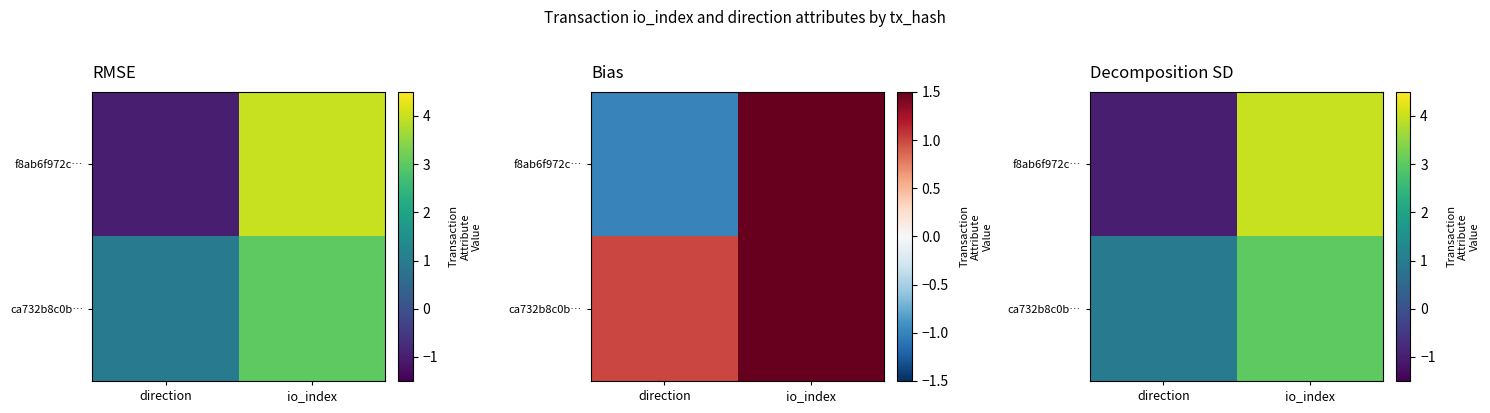

What is the minimum value for ca732b8c0b…?

1